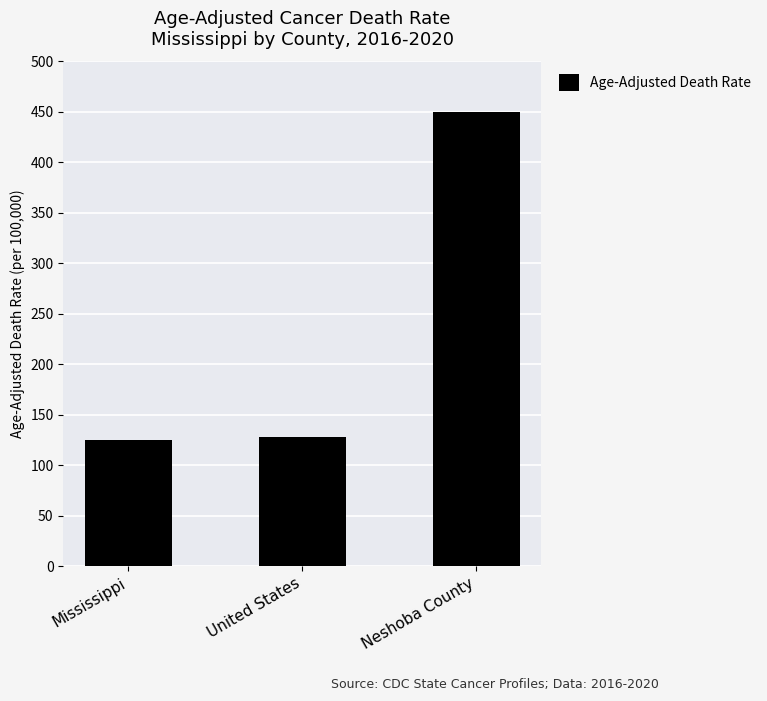

At which label does the data first exceed 128?

United States